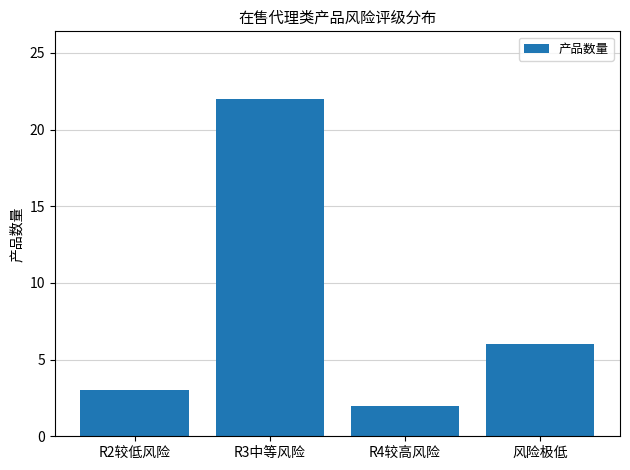

The chart shows a value of 2 at R4较高风险. True or false?

True